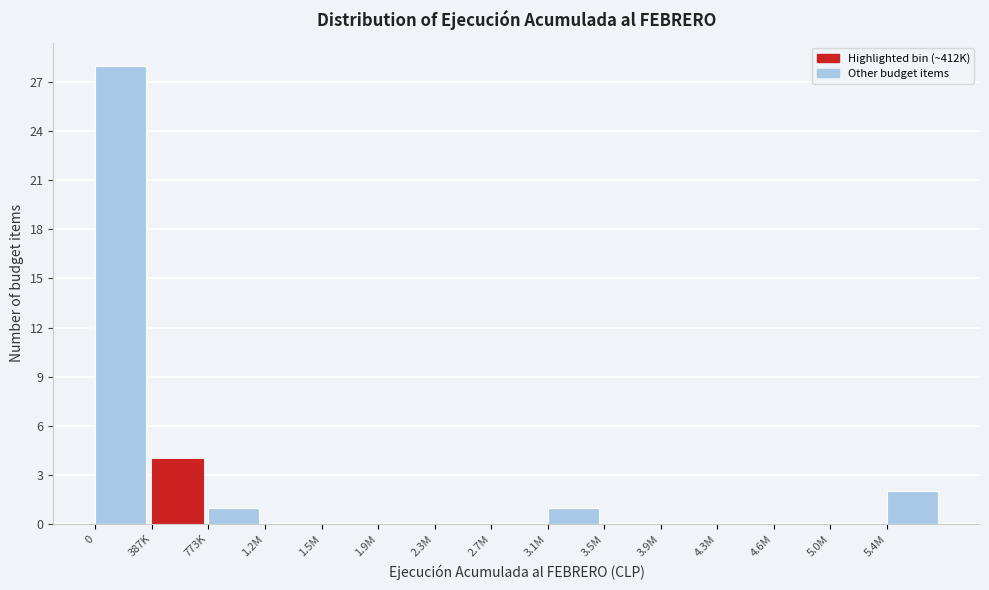

Reading left to right, list all the values displayed in this chart.

0=28	387K=4	773K=1	1.2M=0	1.5M=0	1.9M=0	2.3M=0	2.7M=0	3.1M=1	3.5M=0	3.9M=0	4.3M=0	4.6M=0	5.0M=0	5.4M=2